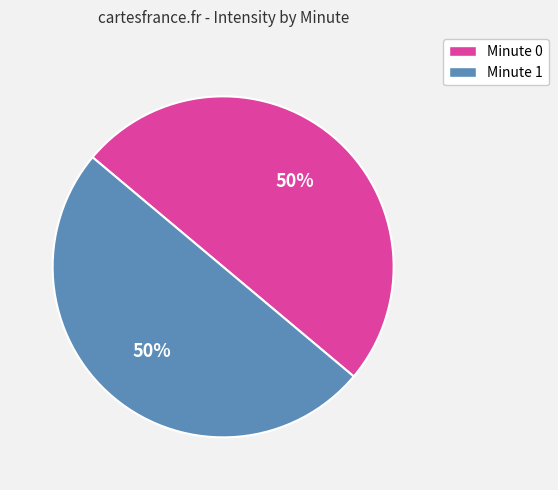

Combined, do Minute 1 and Minute 0 account for over 50%?

Yes